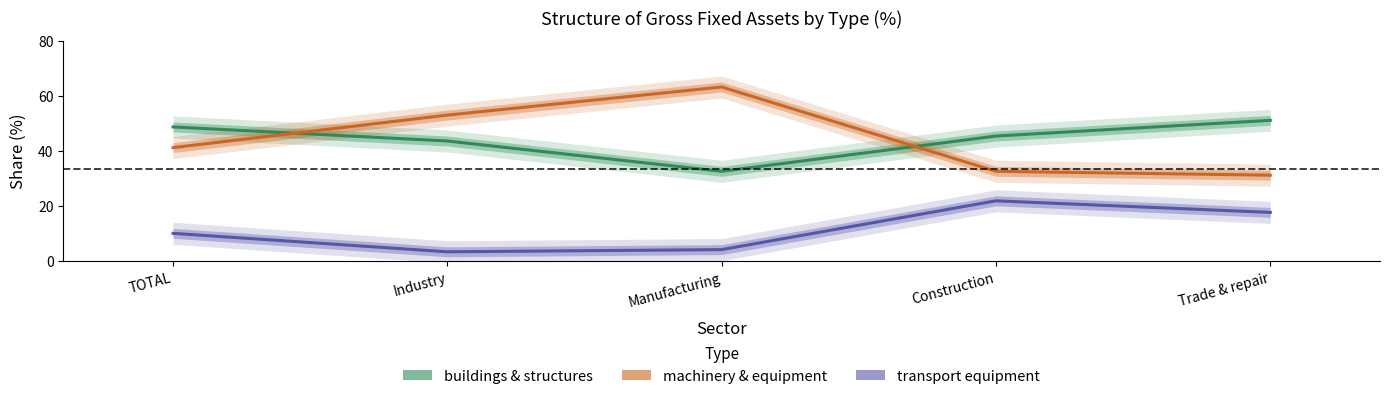

What position from the left is Industry?

2